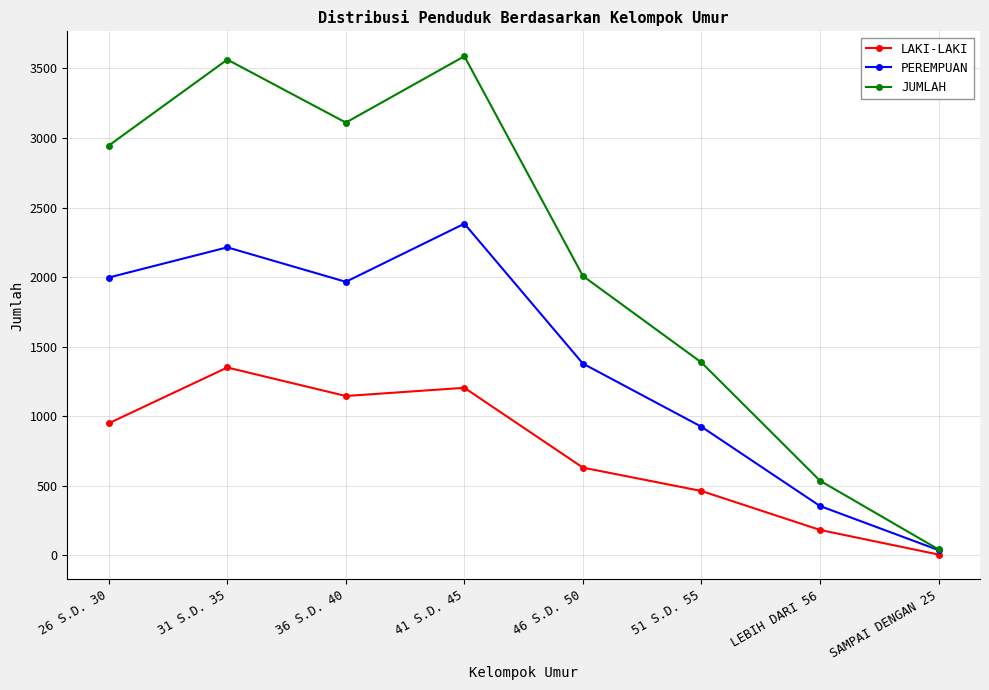

The value of JUMLAH at 36 S.D. 40 is 1484. True or false?

False